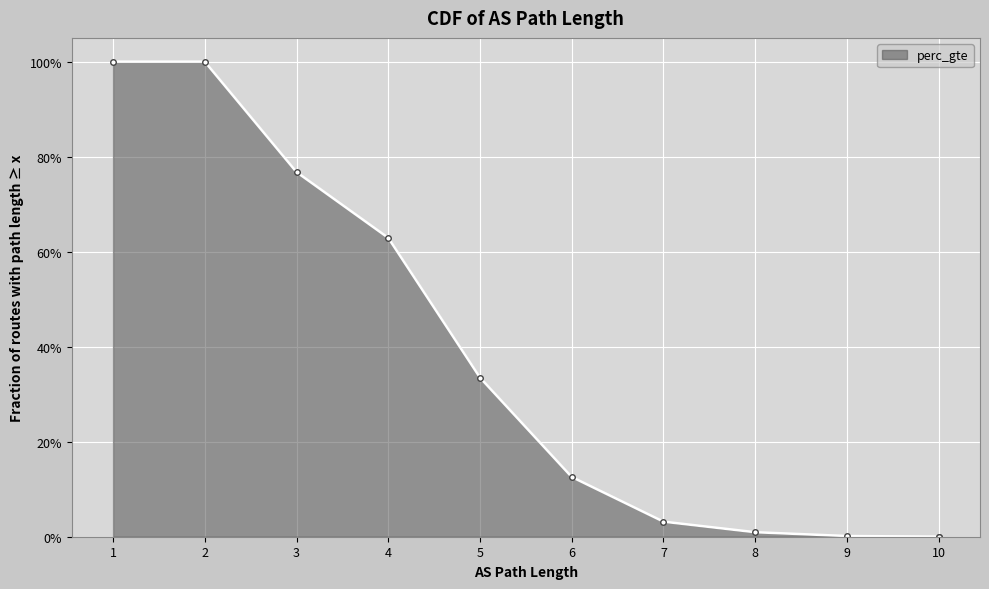

Read the value at 1.

1.0